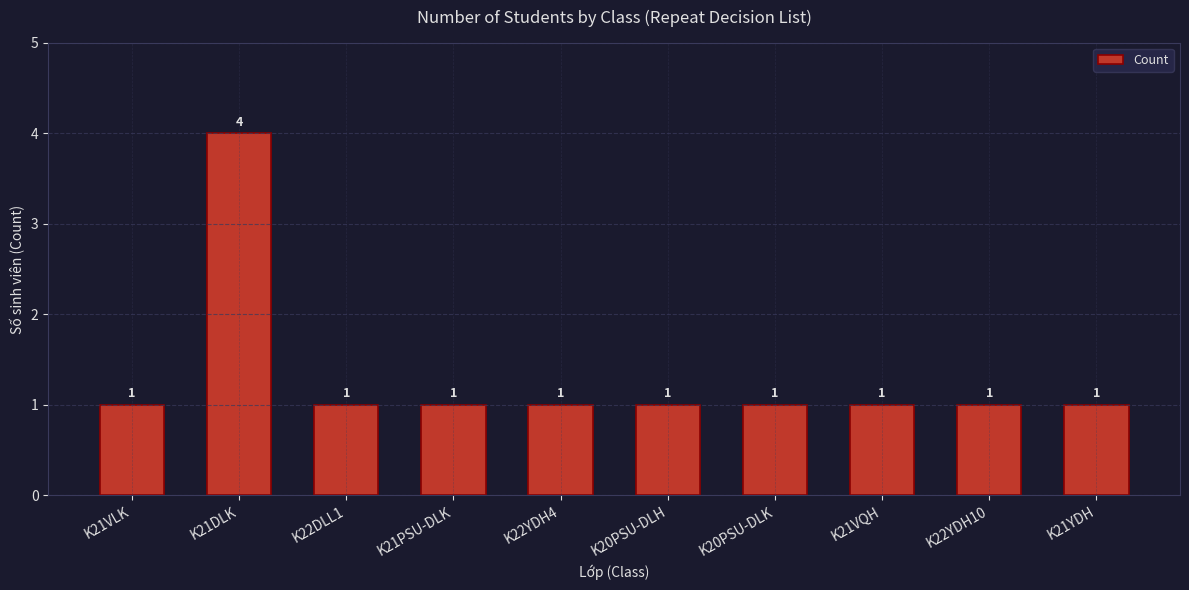

At which category does the chart reach its peak across all series?

K21DLK